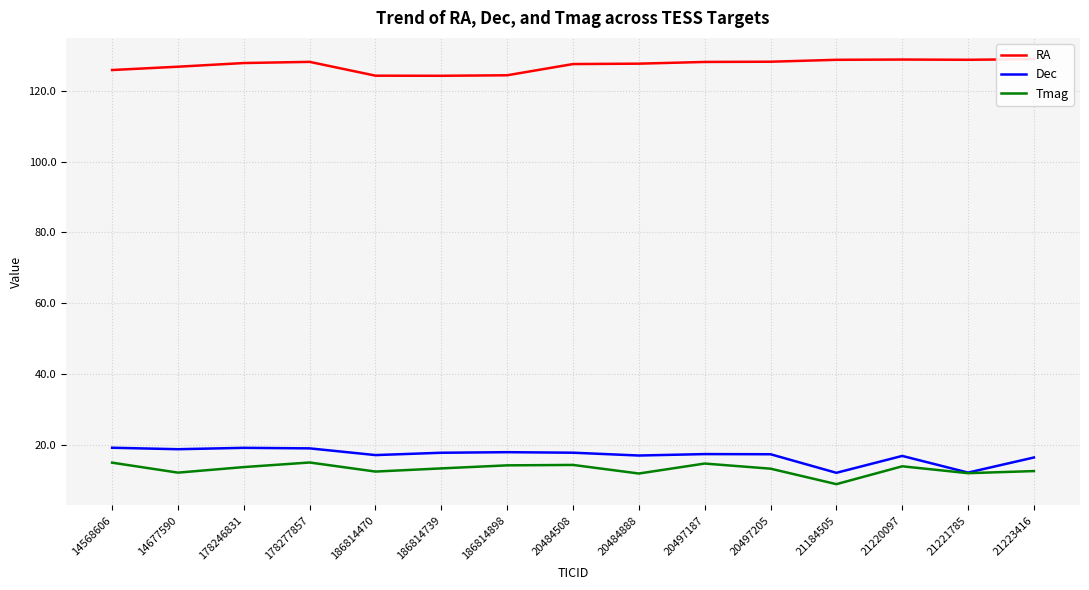

Rank the categories by Dec value from lowest to highest.

21184505, 21221785, 21223416, 21220097, 20484888, 186814470, 20497205, 20497187, 186814739, 20484508, 186814898, 14677590, 178277857, 178246831, 14568606